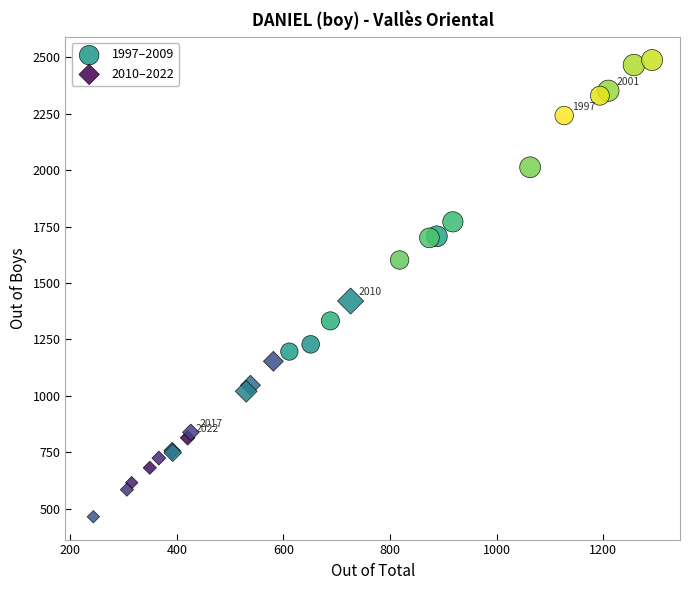

Which series reaches the minimum Y coordinate?

2010–2022